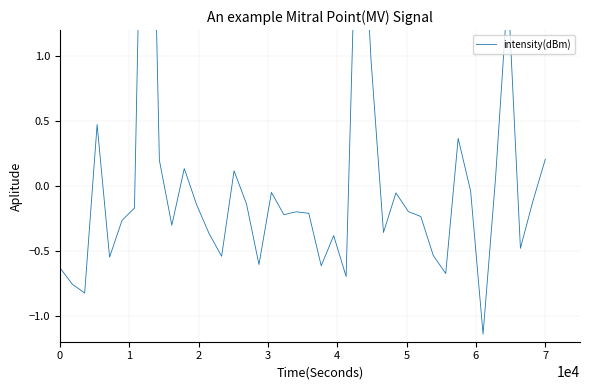

What is the difference between the maximum and minimum values?

5.8